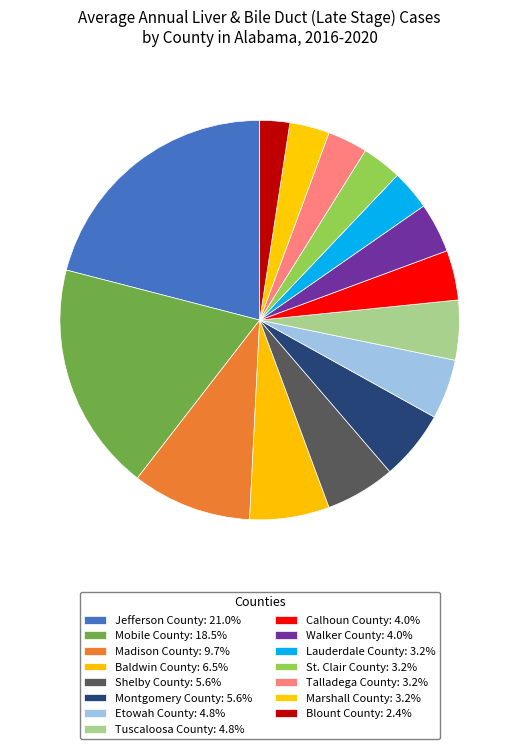

Count the number of slices in the pie.

15